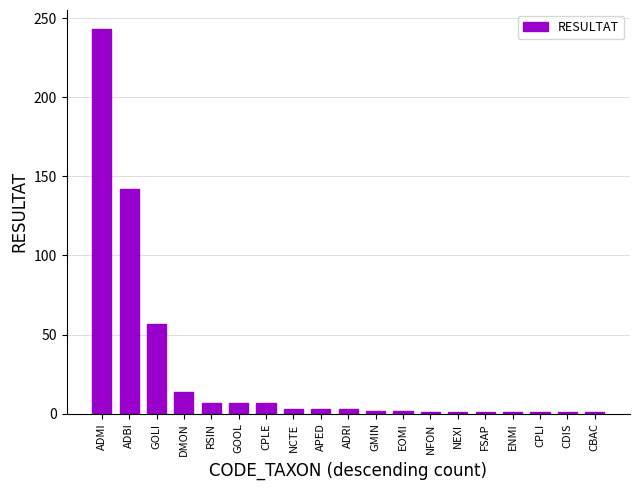

What is the label of the 1st bar from the right?

CBAC